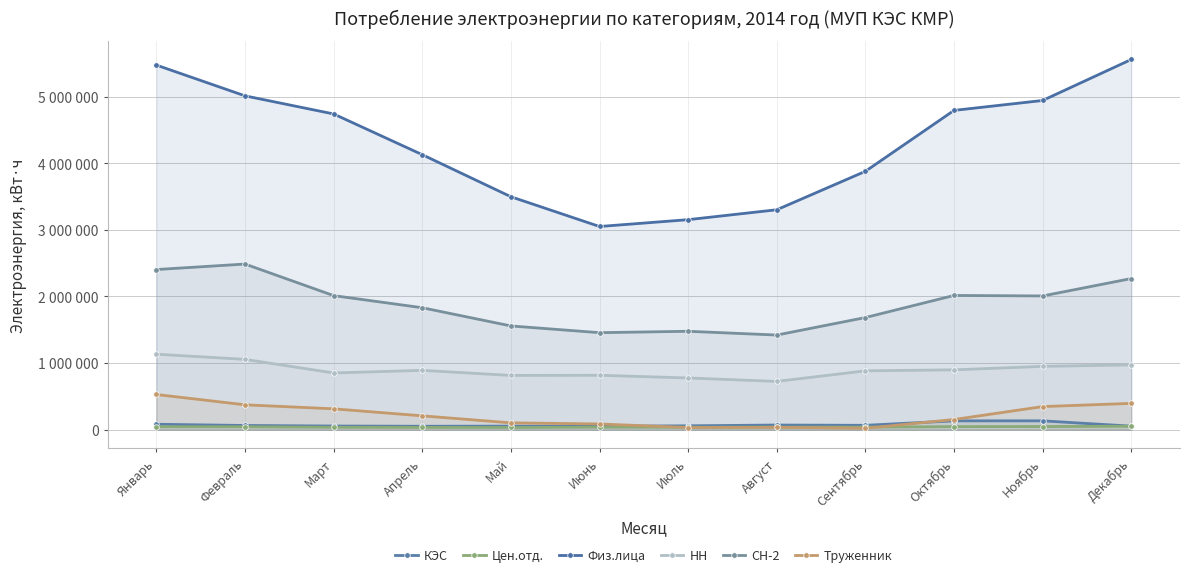

At how many categories does at least one series exceed 1477835?

12